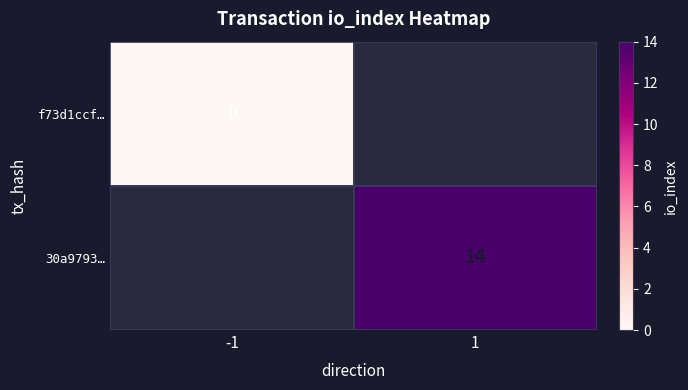

How many data points does each series have?

2